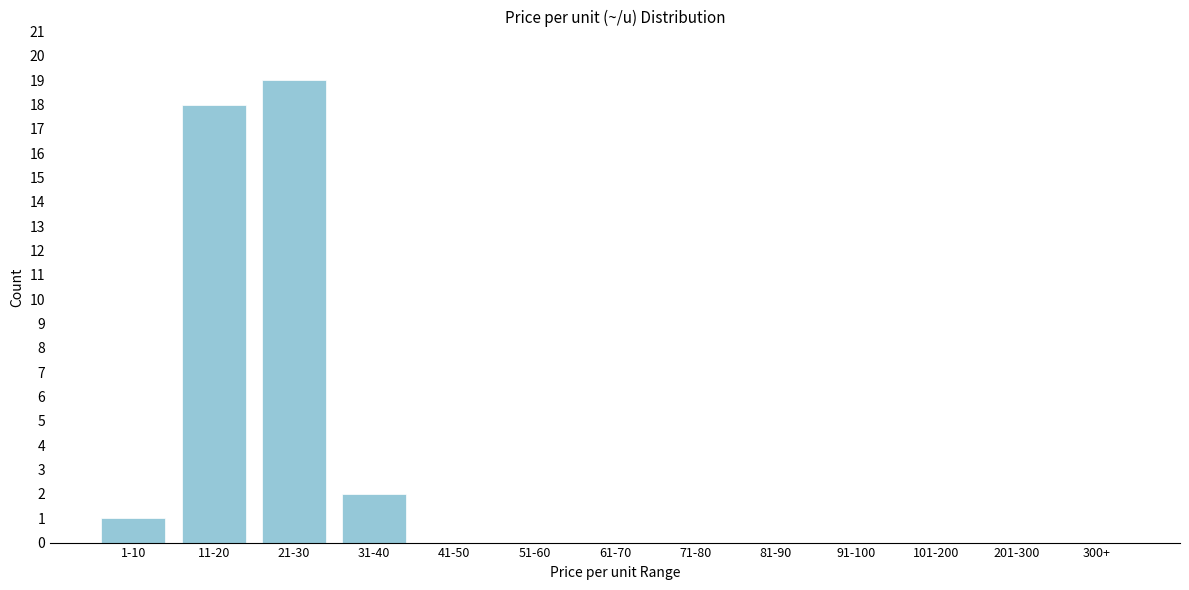

Reading left to right, what are all the values shown in this chart?

1-10=1	11-20=18	21-30=19	31-40=2	41-50=0	51-60=0	61-70=0	71-80=0	81-90=0	91-100=0	101-200=0	201-300=0	300+=0